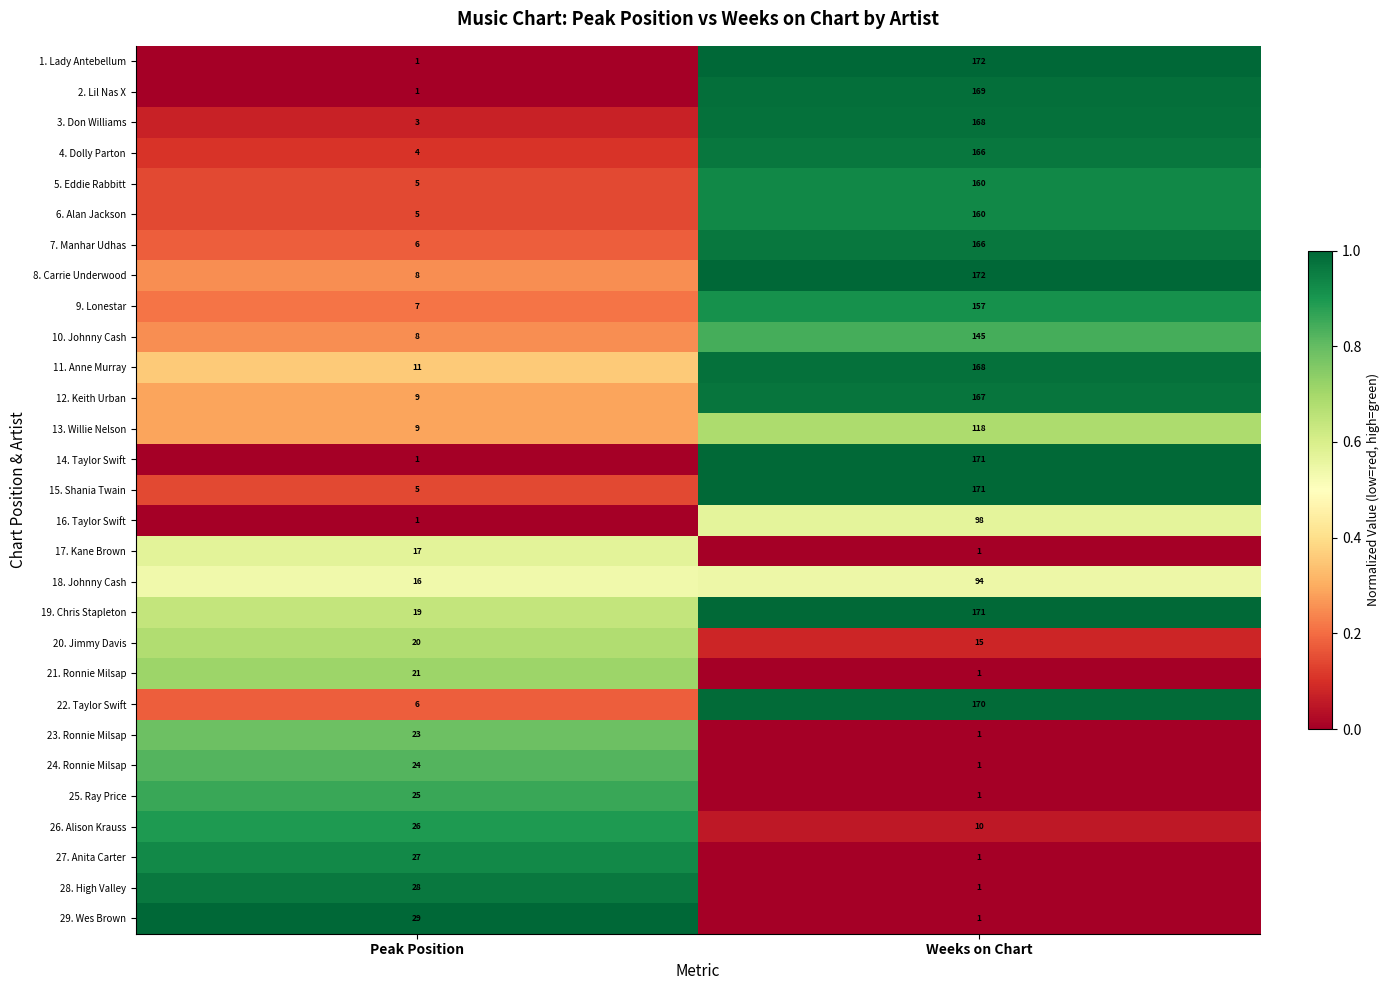

At which label is 4. Dolly Parton closest to 85?

Peak Position